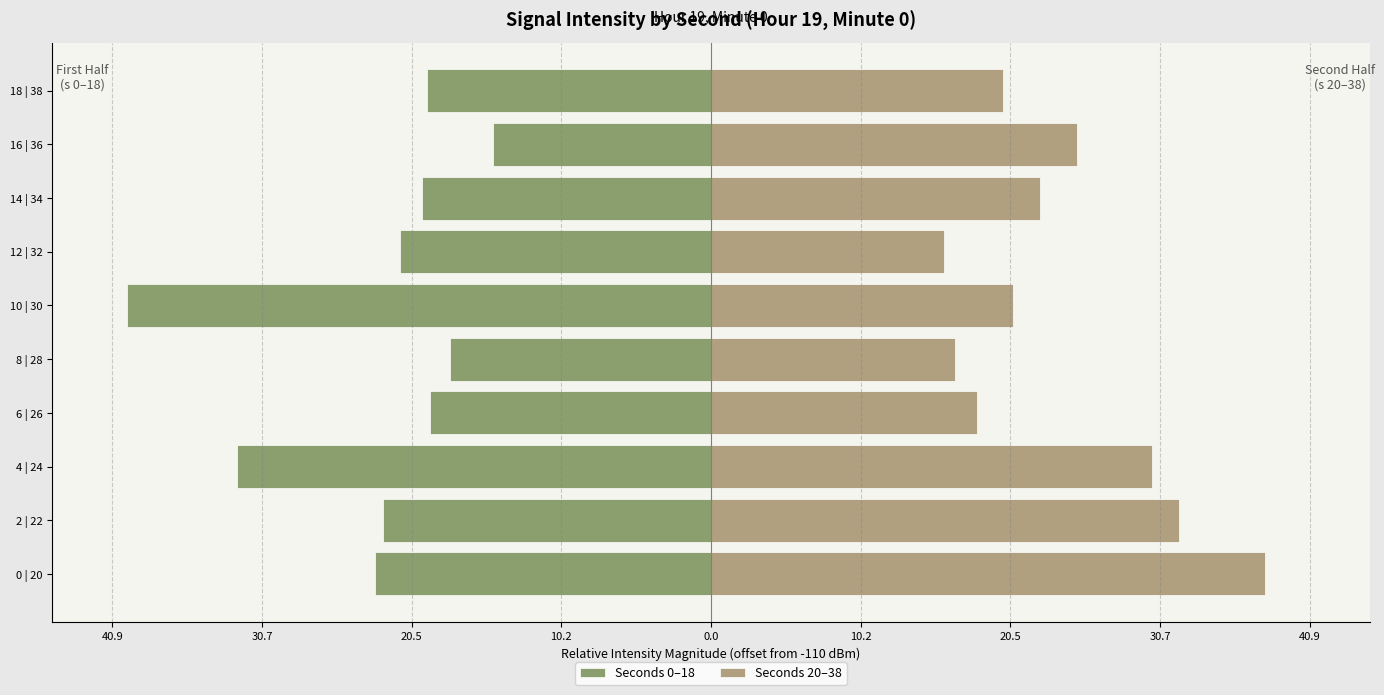

What is the difference between the maximum and minimum values in the Seconds 20–38 series?

22.0